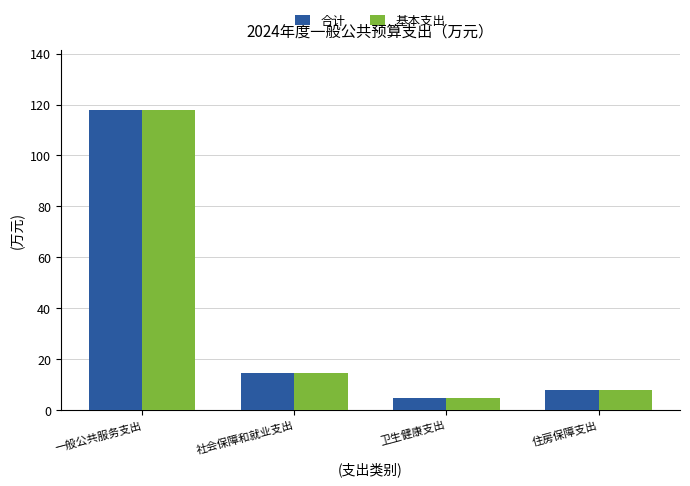

What is the label of the 3rd bar from the left?

卫生健康支出